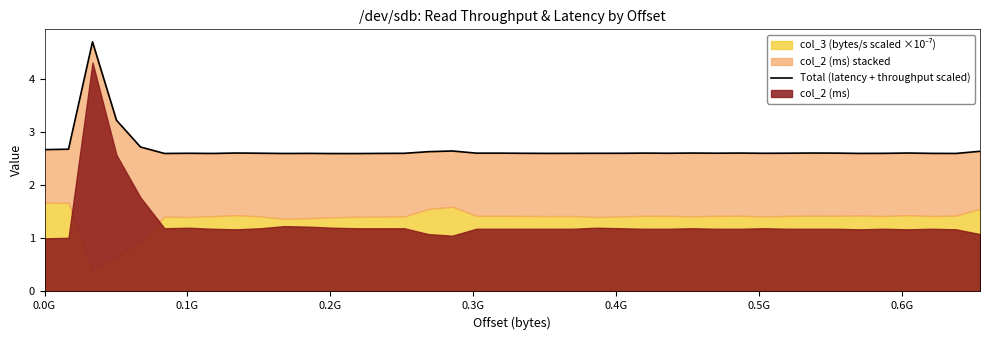

What is the greatest value displayed?

4.7